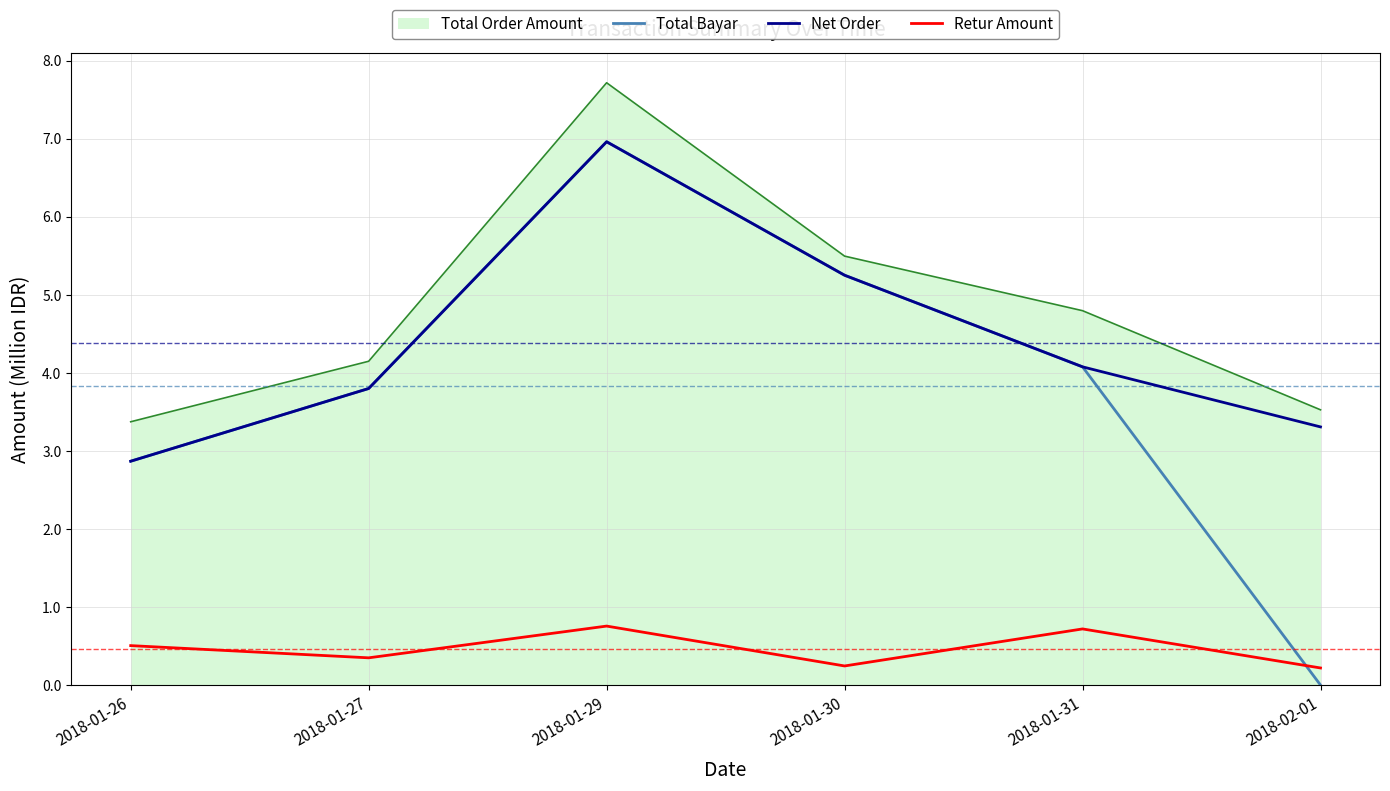

What are all the series names shown in the legend?

Total Order Amount, Total Bayar, Net Order, Retur Amount